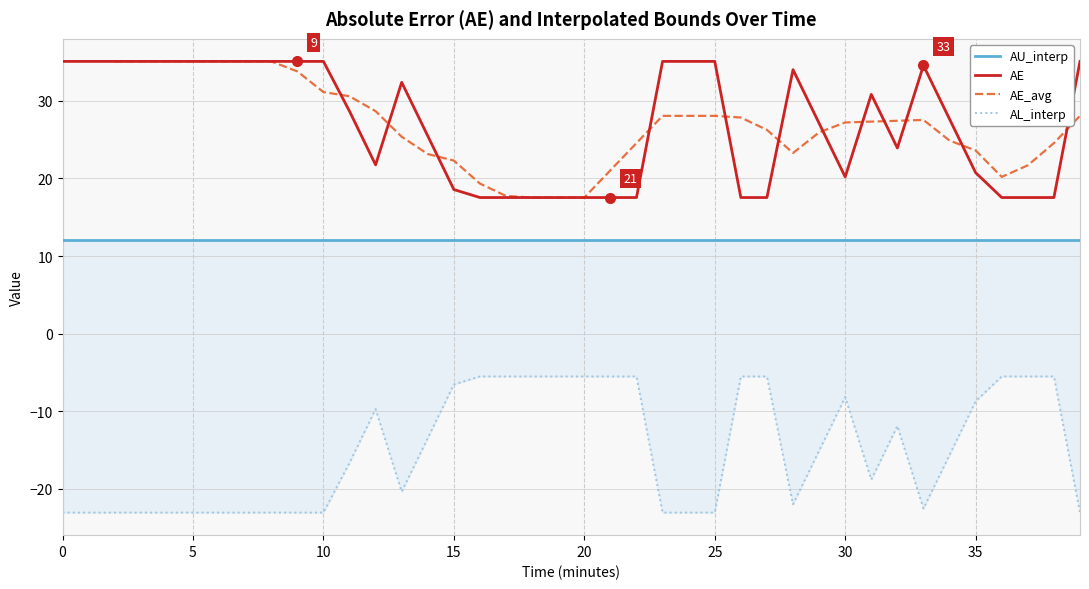

True or false: AL_interp and AE cross at least once.

False